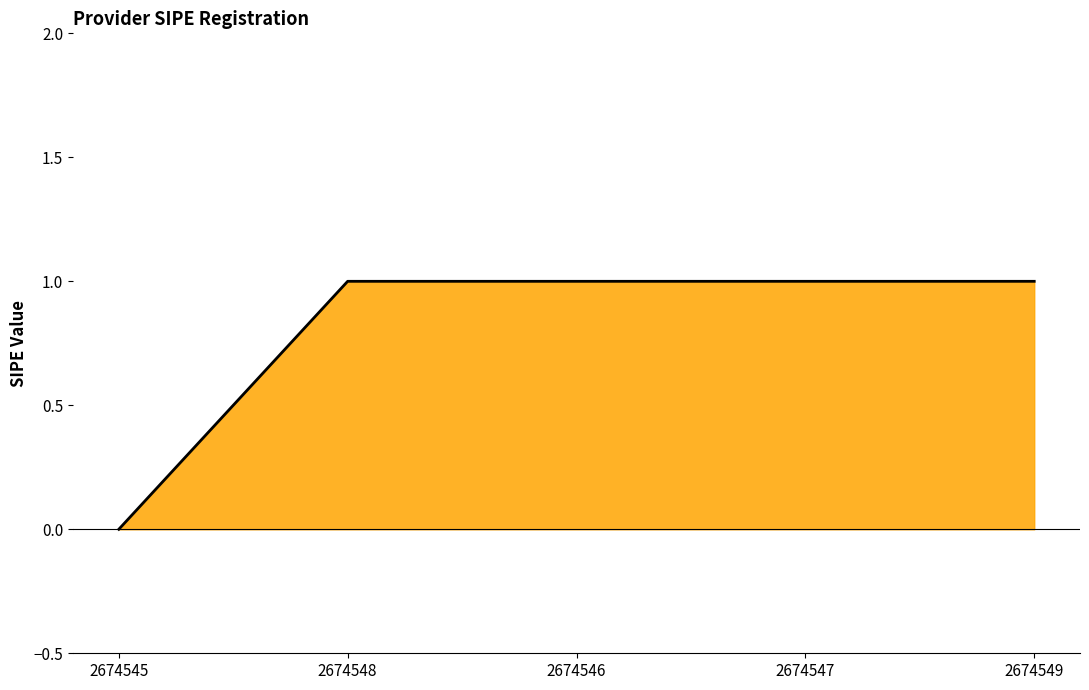

Approximately how many times larger is the value at 2674548 compared to 2674546?

1.0